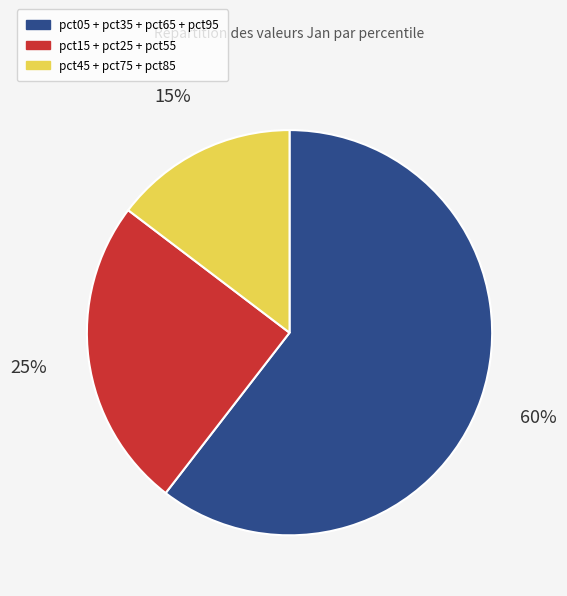

To the nearest percent, what is the average slice percentage?

33%